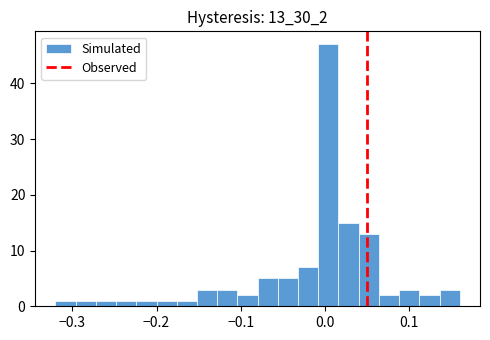

Read against the x-axis, roughly where is the centre of the tallest bar?

0.00